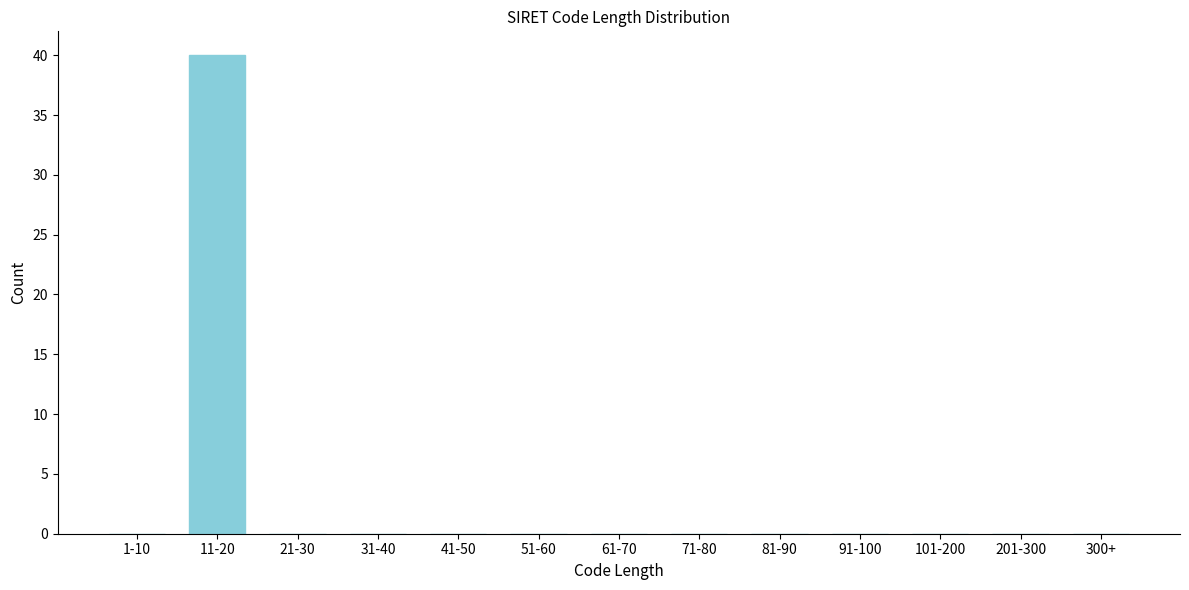

Reading left to right, extract all data points from this chart.

1-10=0	11-20=40	21-30=0	31-40=0	41-50=0	51-60=0	61-70=0	71-80=0	81-90=0	91-100=0	101-200=0	201-300=0	300+=0